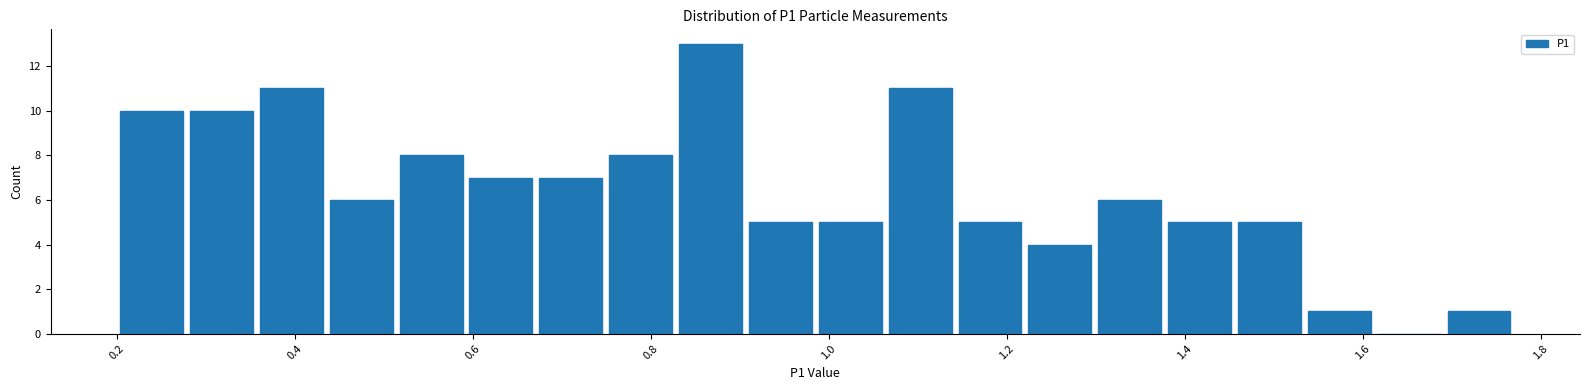

Read against the x-axis, roughly where is the centre of the tallest bar?

0.86